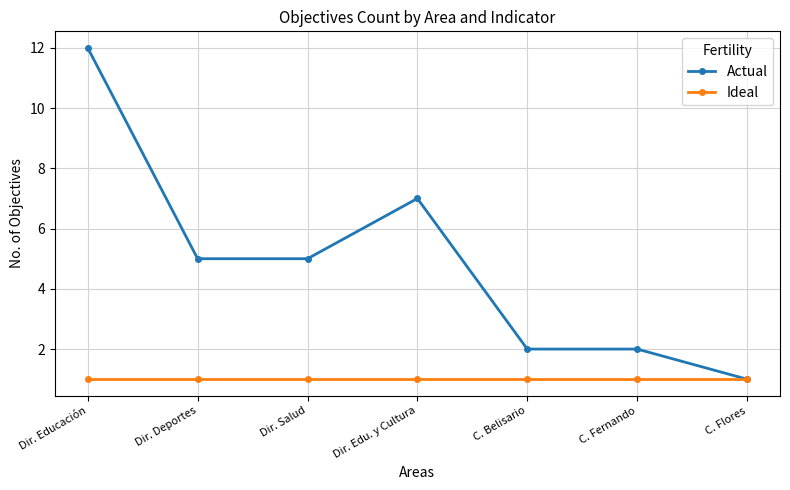

Which series has the largest total across all categories?

Actual